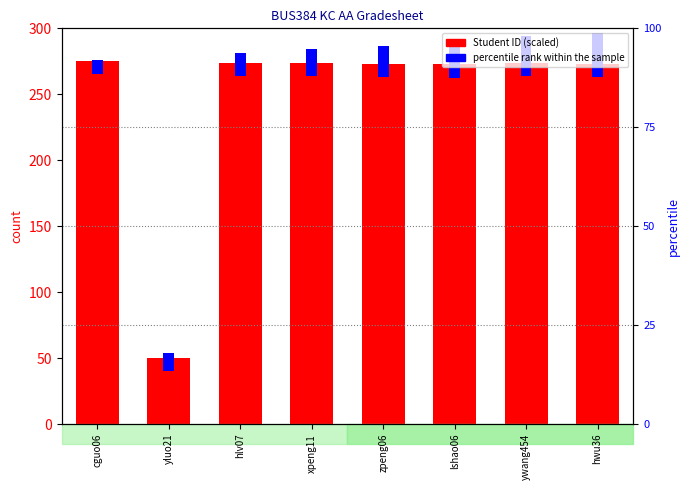

Between cguo06 and yluo21, which is larger?

cguo06